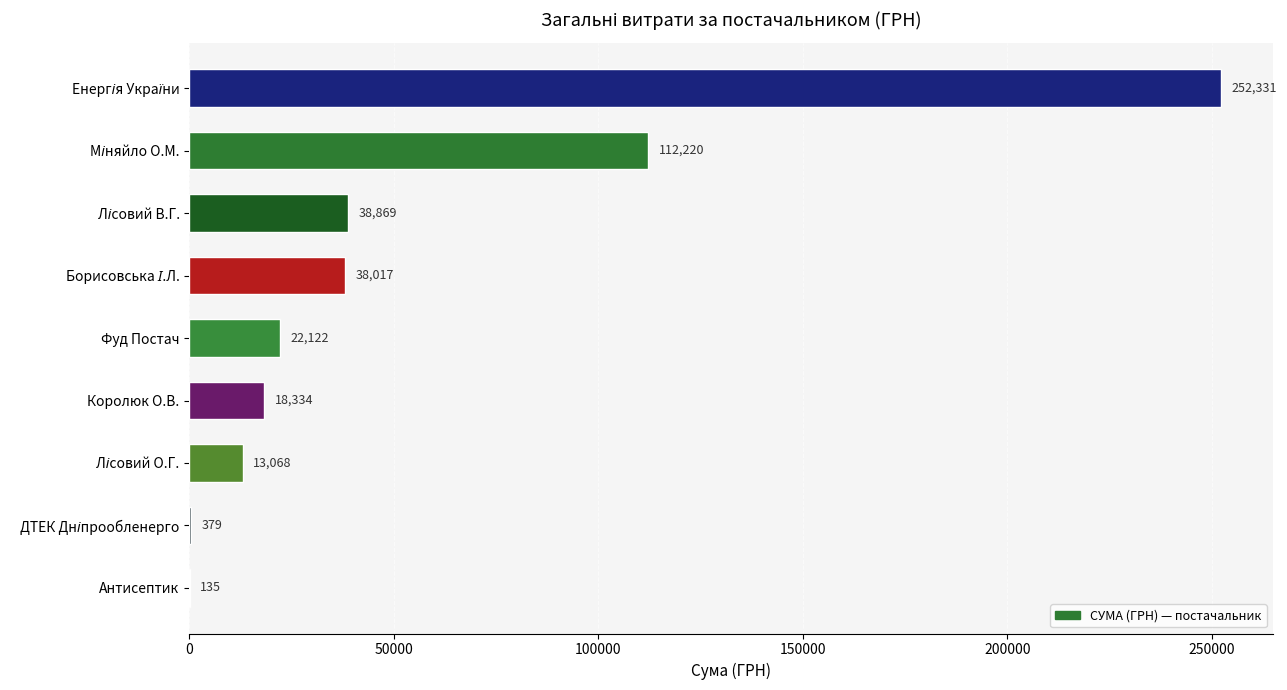

What is the ratio of the value at Фуд Постач to the value at Королюк О.В.?

1.2